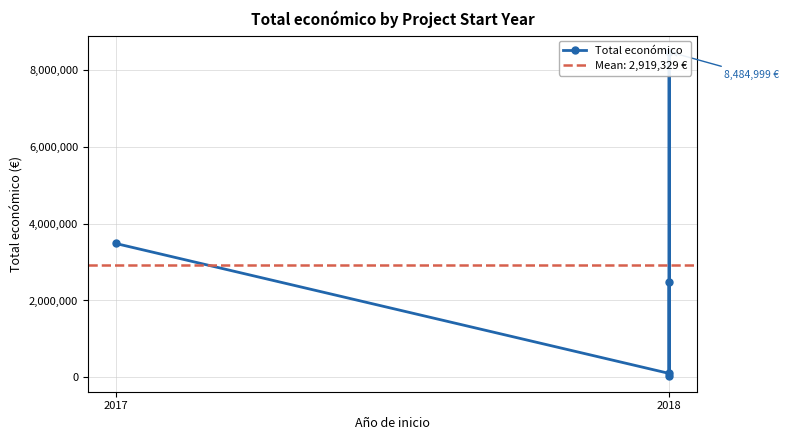

What is the sum of all values?

14596644